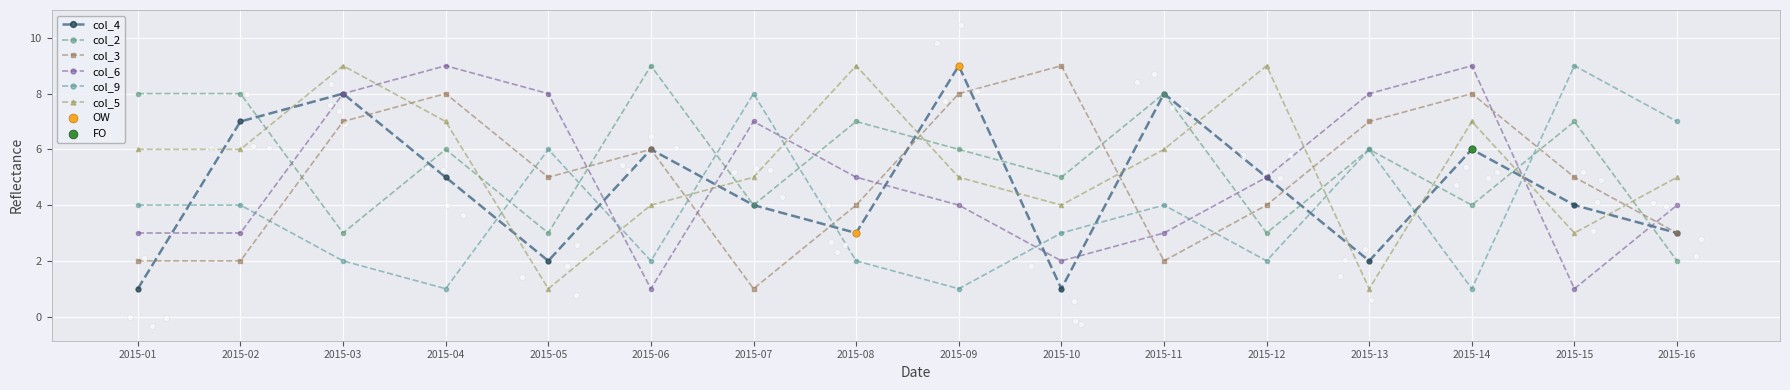

Which series has the widest spread of Y values?

col_4